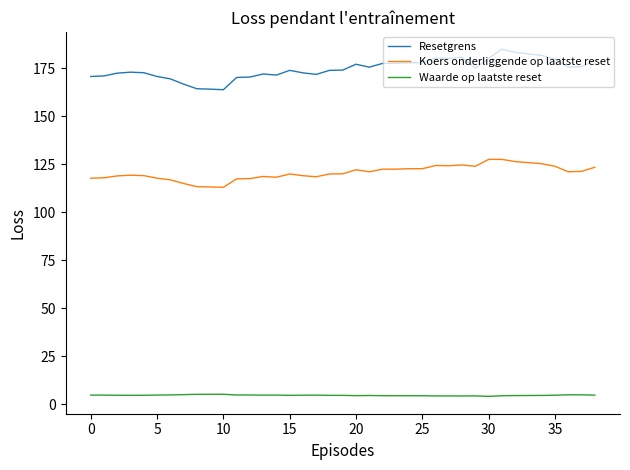

Which series has the largest total across all categories?

Resetgrens